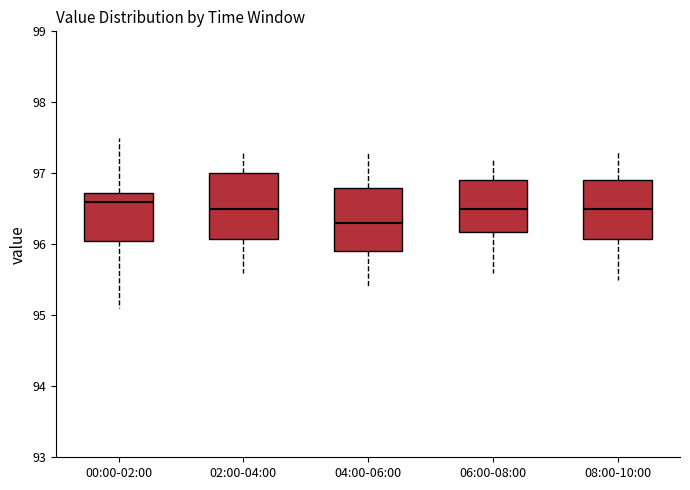

Reading left to right, transcribe this box plot: for each box, give where its median line is, the range the box spans, and where its two whiskers end, as read against the y-axis. The values are not printed on the chart, so give them approximately, as read against the axis.

00:00-02:00: median 96.6, box 96.1 to 96.7, whiskers 95.1 to 97.5
02:00-04:00: median 96.5, box 96.1 to 97.0, whiskers 95.6 to 97.3
04:00-06:00: median 96.3, box 95.9 to 96.8, whiskers 95.4 to 97.3
06:00-08:00: median 96.5, box 96.2 to 96.9, whiskers 95.6 to 97.2
08:00-10:00: median 96.5, box 96.1 to 96.9, whiskers 95.5 to 97.3